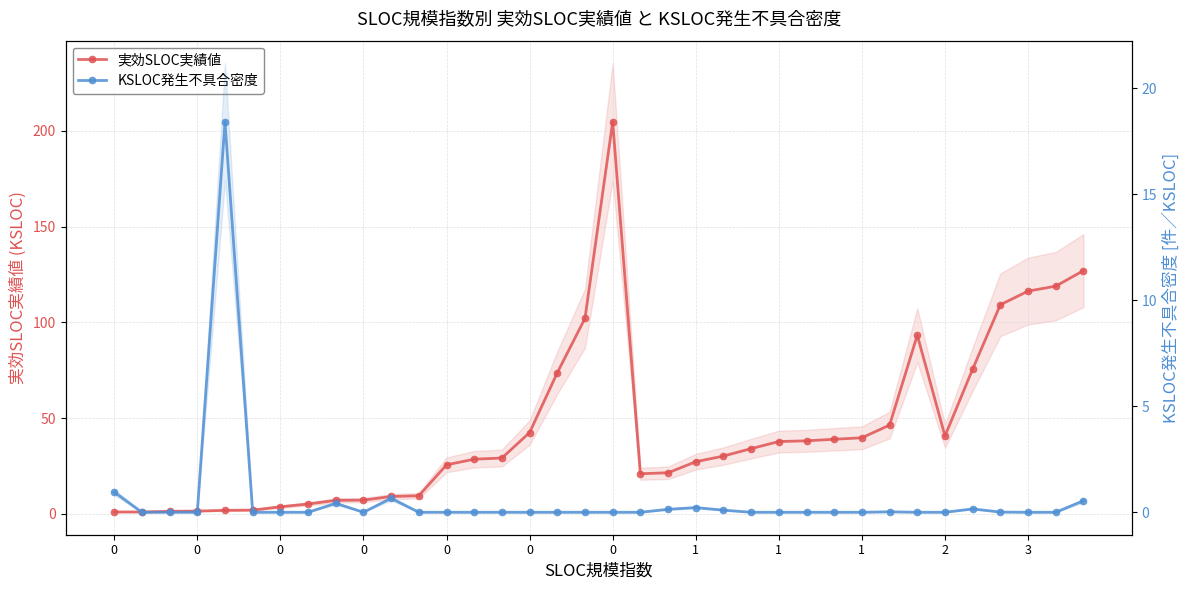

At which category does 実効SLOC実績値 reach its first local valley?

19